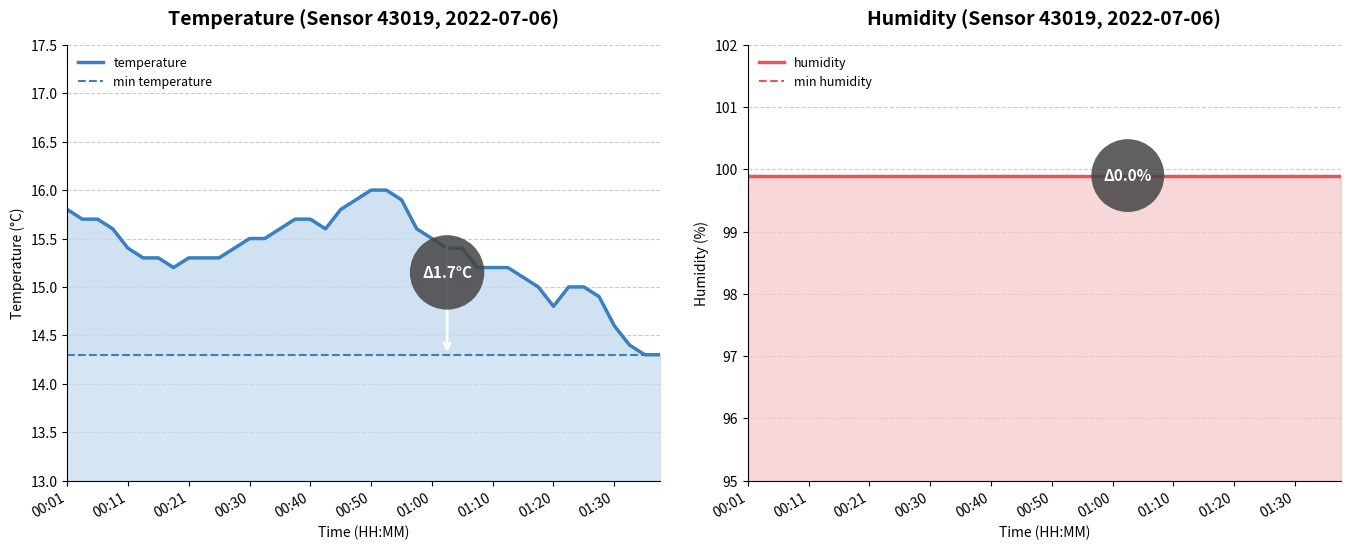

Which category has the lowest value in the min temperature series?

00:01